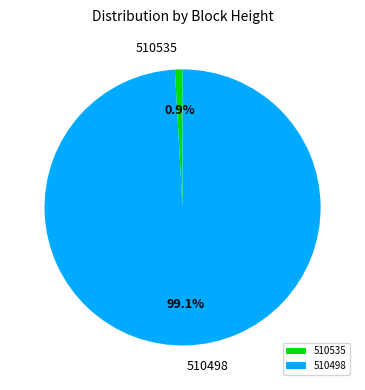

Approximately how many times larger is the value at 510498 compared to 510535?

111.8